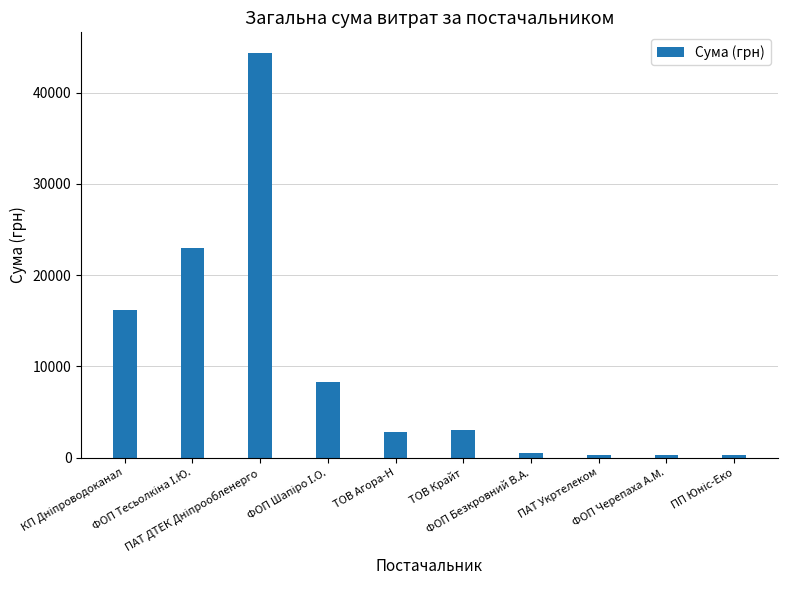

The chart shows a value of 288.8 at ПАТ Укртелеком. True or false?

True